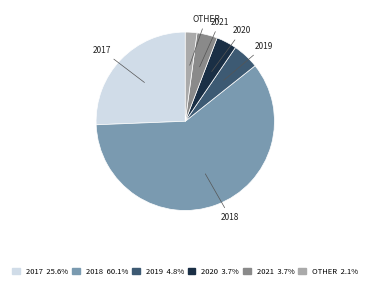

How many slices are in this pie chart?

6